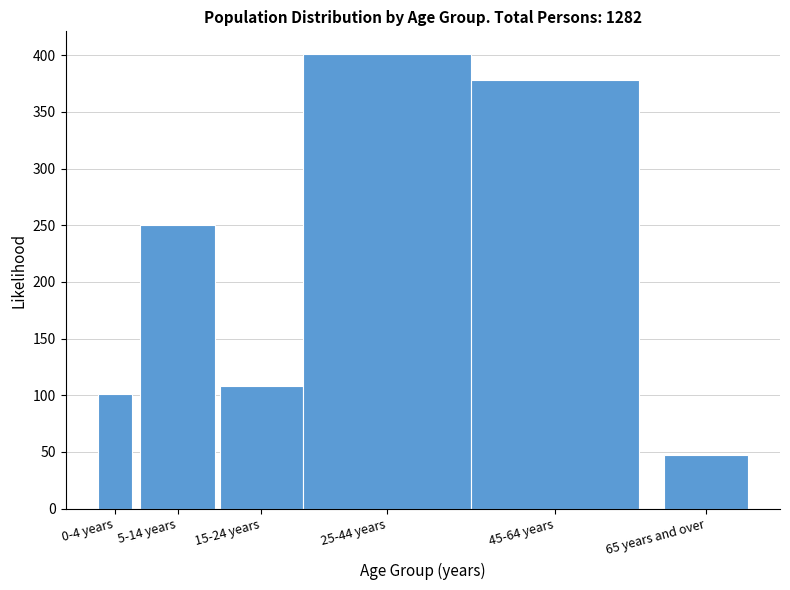

Reading left to right, list all the values displayed in this chart.

0-4 years=101	5-14 years=250	15-24 years=108	25-44 years=401	45-64 years=378	65 years and over=47